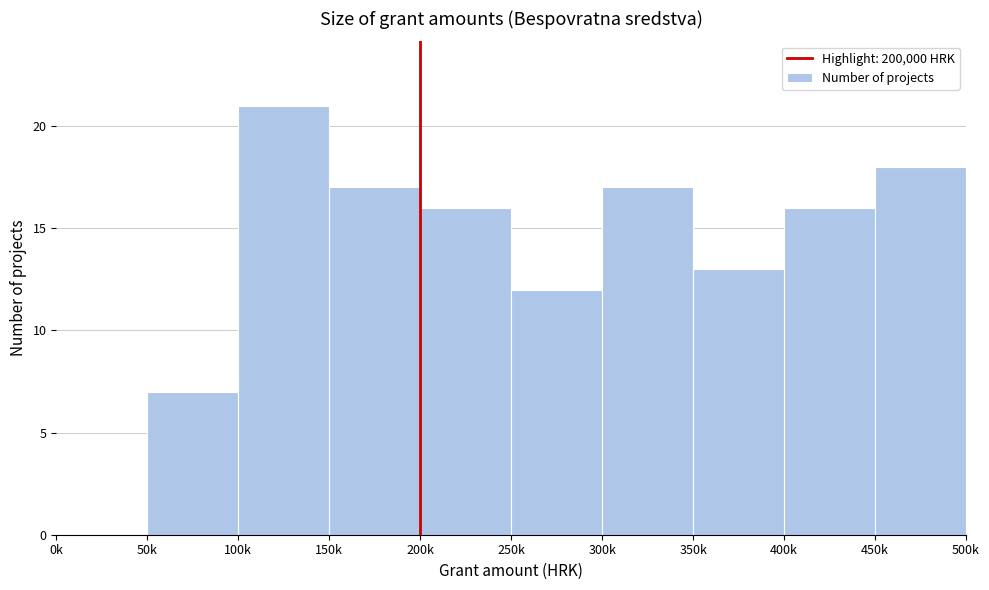

Reading right to left, transcribe all the data shown in this chart.

450k=18	400k=16	350k=13	300k=17	250k=12	200k=16	150k=17	100k=21	50k=7	0k=0